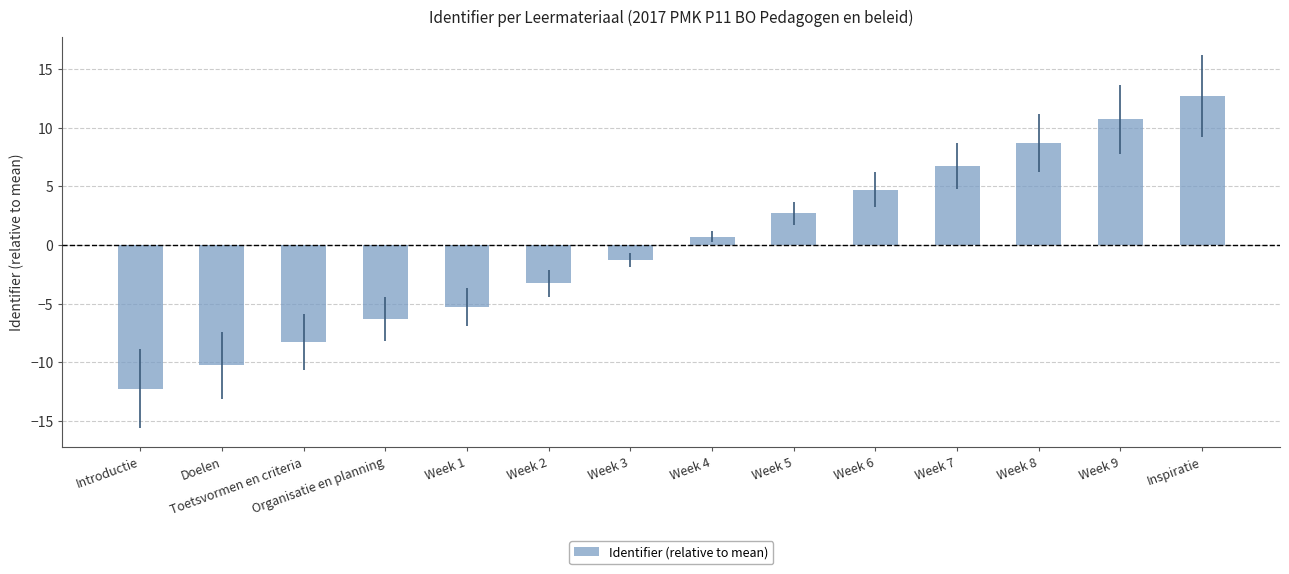

List the labels in order of value, largest first.

Inspiratie, Week 9, Week 8, Week 7, Week 6, Week 5, Week 4, Week 3, Week 2, Week 1, Organisatie en planning, Toetsvormen en criteria, Doelen, Introductie